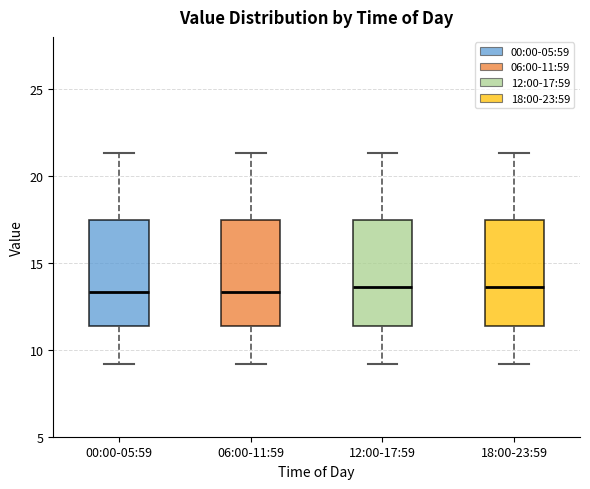

Reading left to right, read every box against the y-axis: the position of its median line, the range the box covers, and the ends of its whiskers. The values are not printed on the chart, so give them approximately, as read against the axis.

00:00-05:59: median 13.5, box 11.5 to 17.5, whiskers 9.0 to 21.5
06:00-11:59: median 13.5, box 11.5 to 17.5, whiskers 9.0 to 21.5
12:00-17:59: median 13.5, box 11.5 to 17.5, whiskers 9.0 to 21.5
18:00-23:59: median 13.5, box 11.5 to 17.5, whiskers 9.0 to 21.5